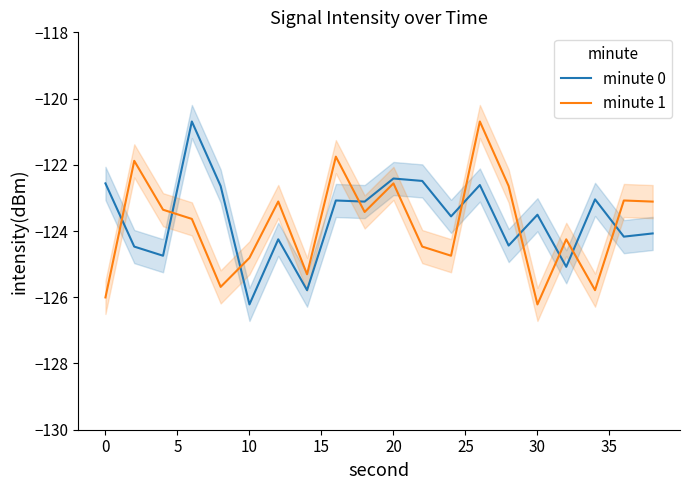

List the series in order of their peak value, highest first.

minute 0, minute 1